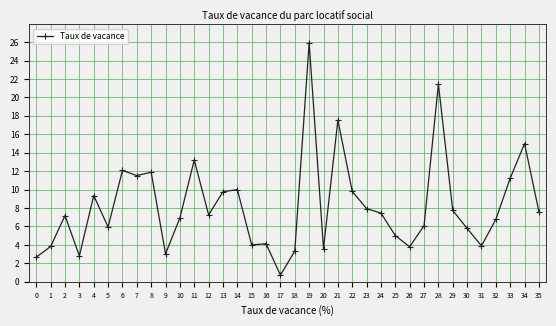

At which category does the chart reach its peak across all series?

19